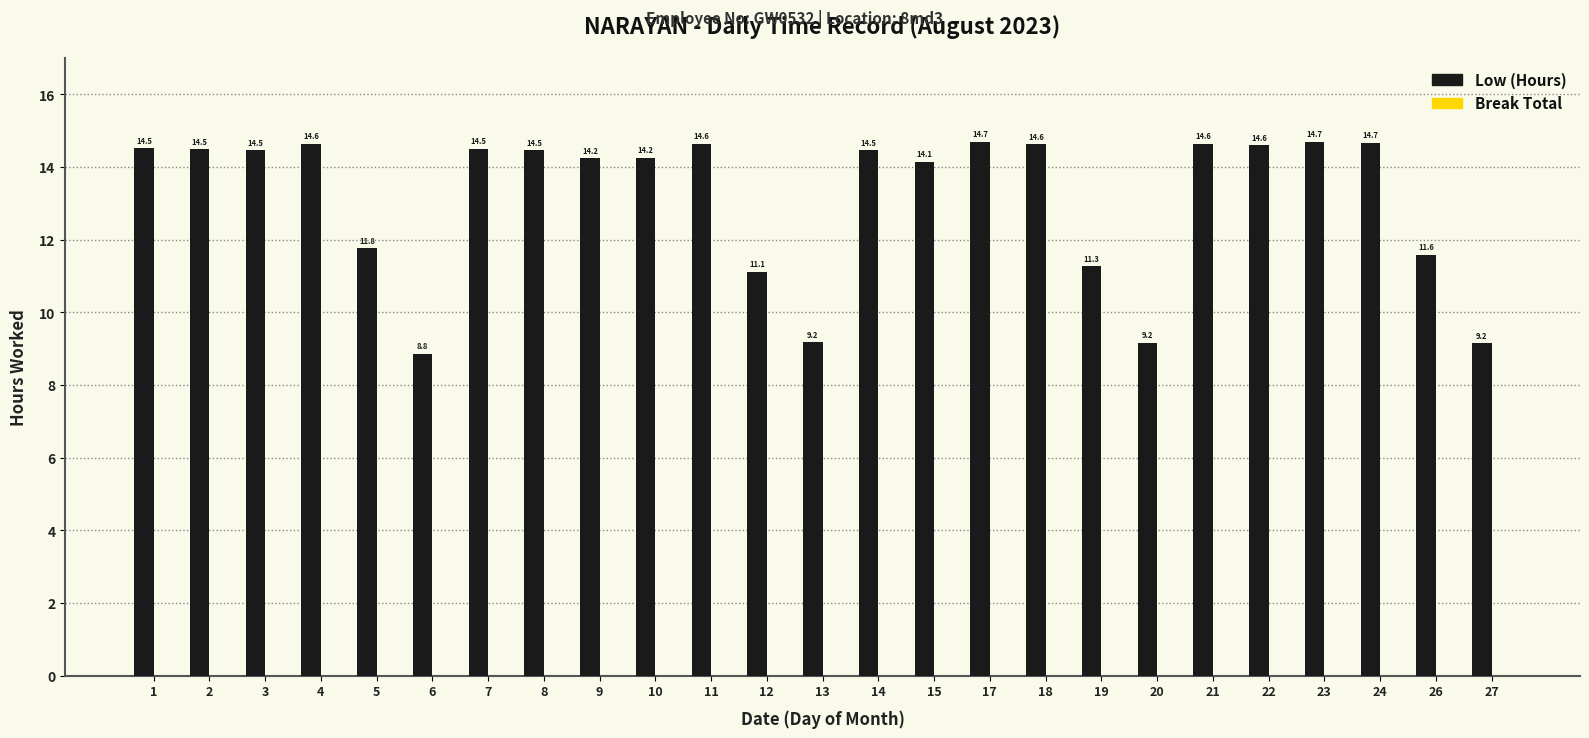

Between 12 and 1, which is larger?

1